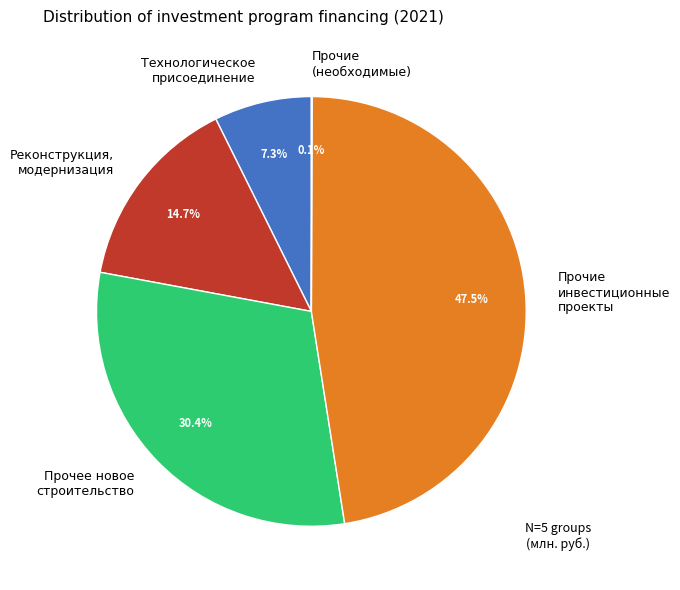

Is there any slice that represents more than half of the pie?

No